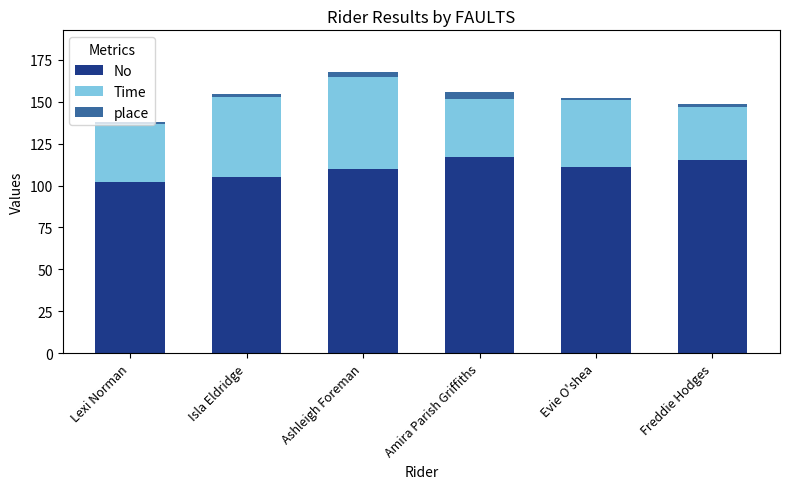

The value of No at Evie O'shea is 111.0. True or false?

True